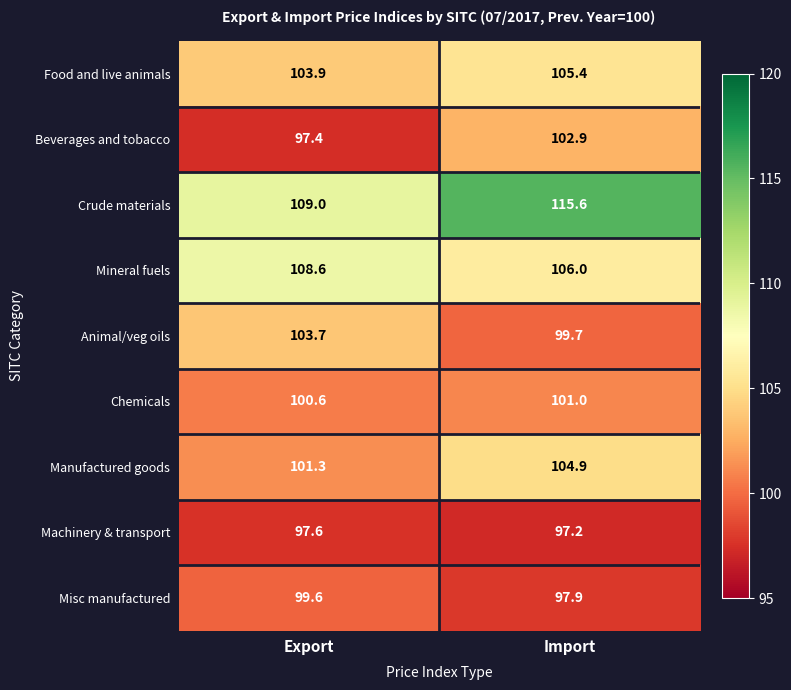

Reading left to right, what are all the values shown in this chart?

Food and live animals: 103.9	105.4
Beverages and tobacco: 97.4	102.9
Crude materials: 109.0	115.6
Mineral fuels: 108.6	106.0
Animal/veg oils: 103.7	99.7
Chemicals: 100.6	101.0
Manufactured goods: 101.3	104.9
Machinery & transport: 97.6	97.2
Misc manufactured: 99.6	97.9